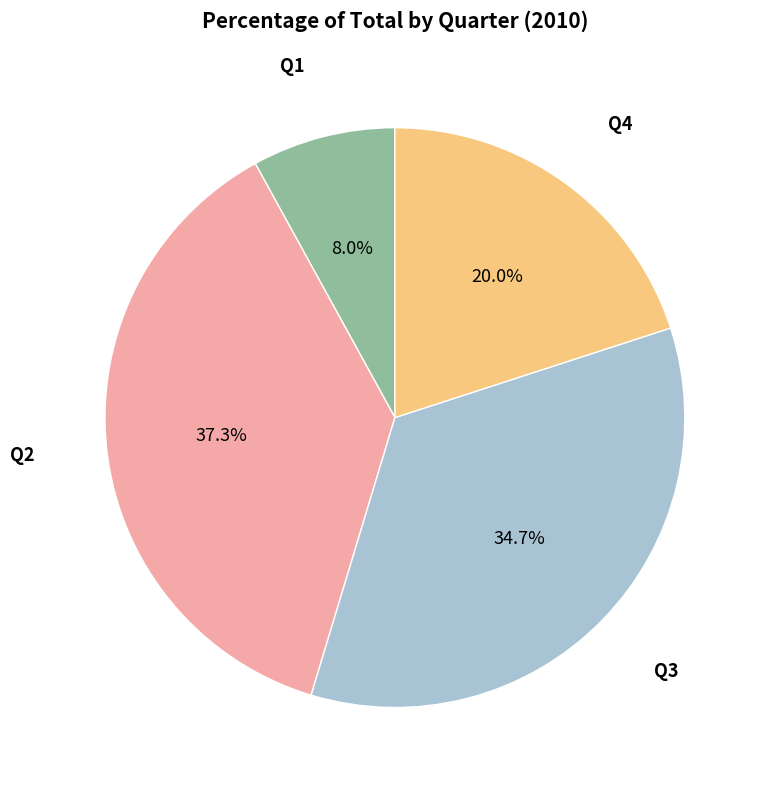

Is there any slice that represents more than half of the pie?

No